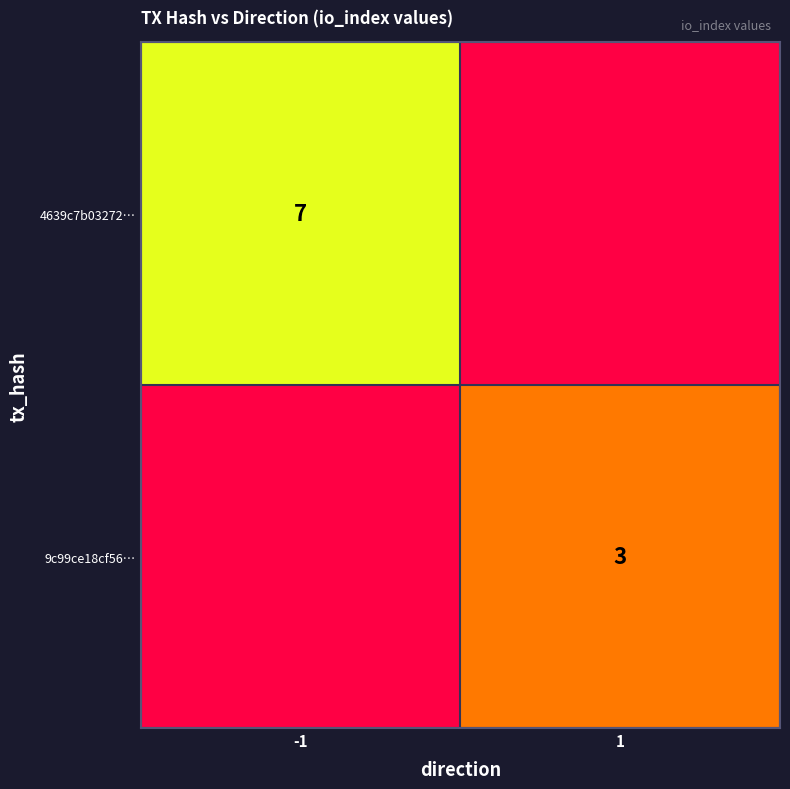

The 9c99ce18cf56… series shows 4 at 1. True or false?

False